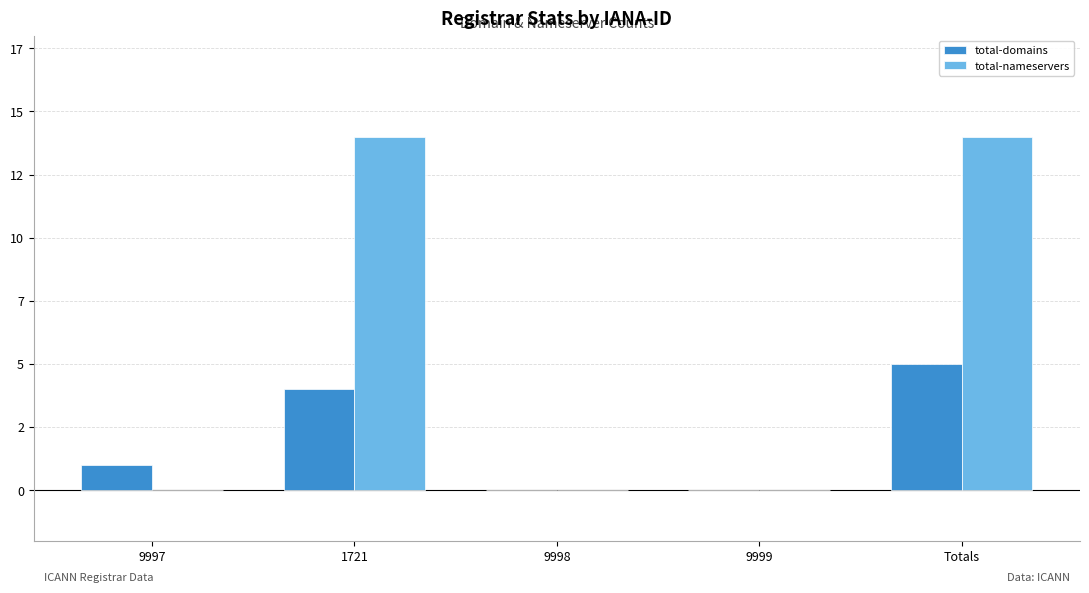

What is the total value across all series at 9997?

1